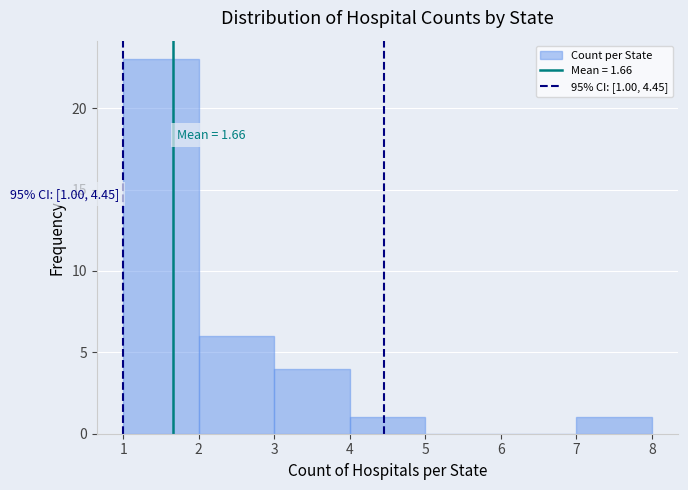

Which range on the x-axis has the tallest bar?

1 to 2